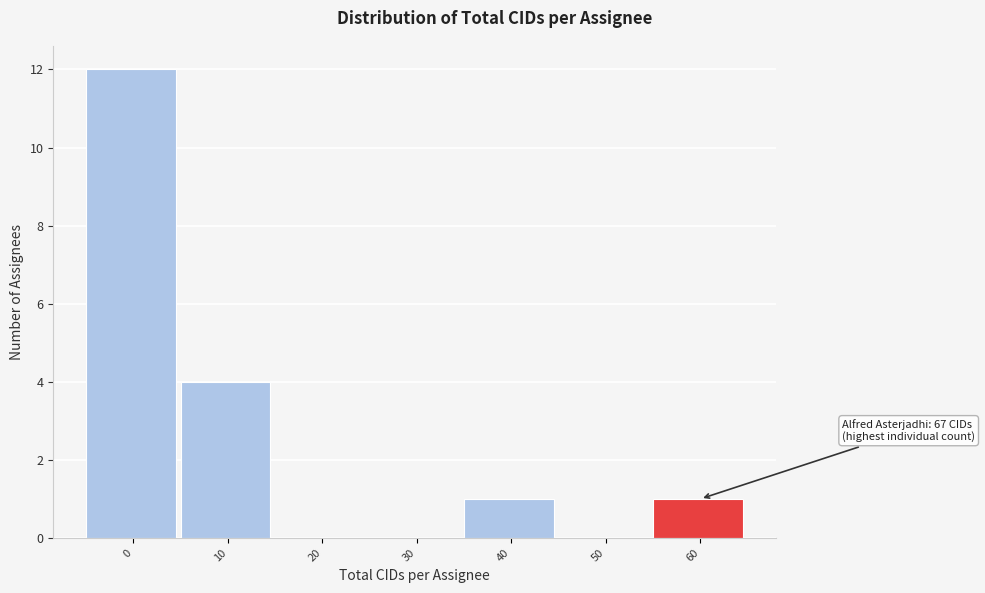

Reading left to right, what are all the values shown in this chart?

0=12	10=4	20=0	30=0	40=1	50=0	60=1